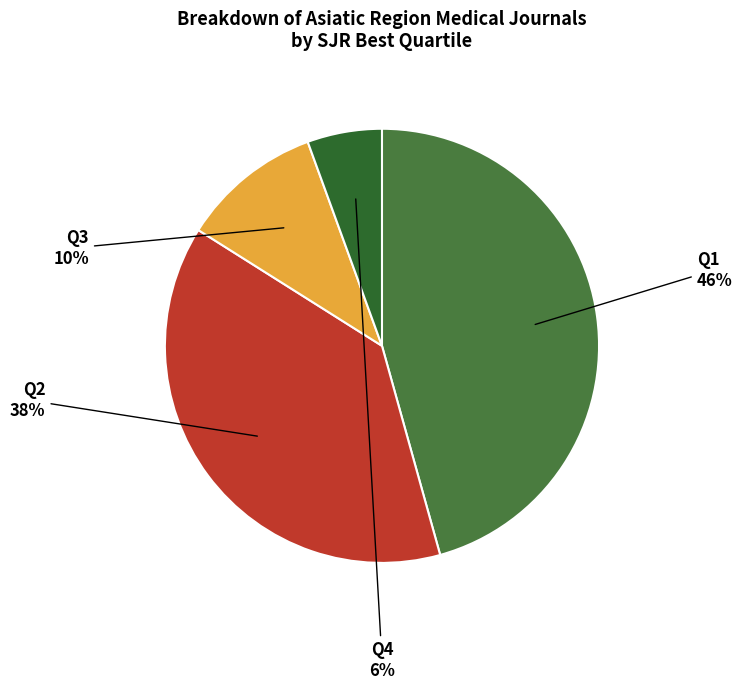

Do Q4 and Q1 together represent more than half of the pie?

Yes